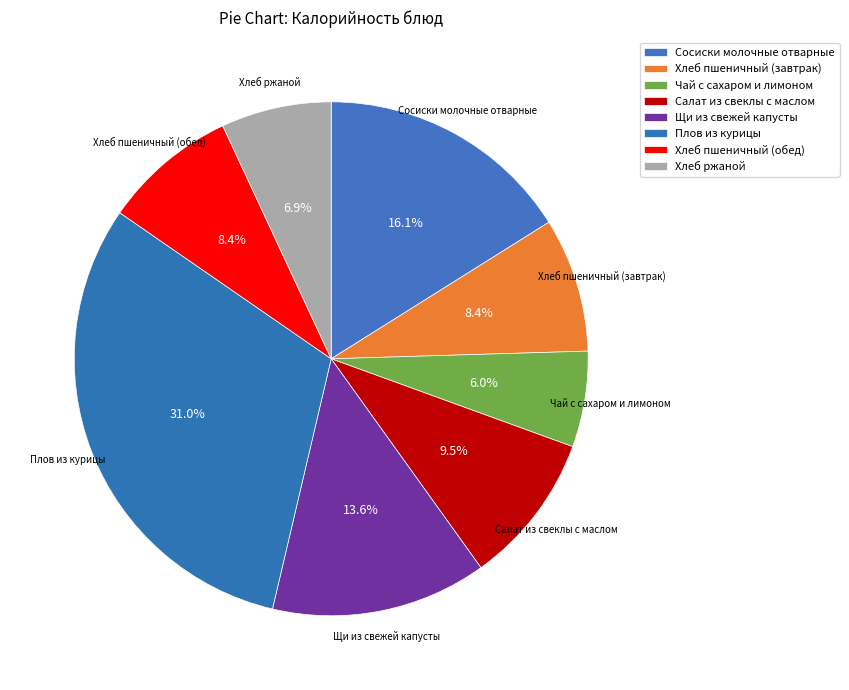

What is the ratio of the value at Хлеб пшеничный (завтрак) to the value at Хлеб ржаной?

1.2